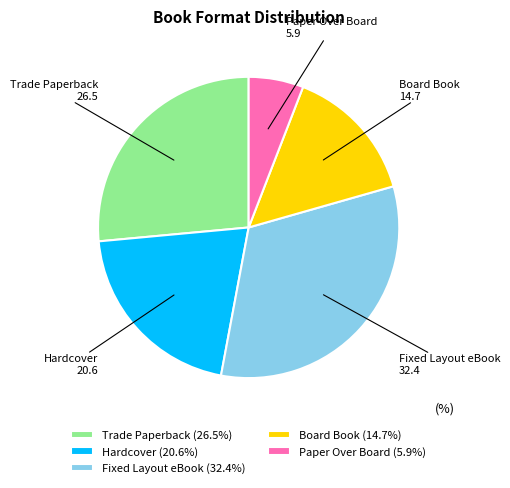

Is Fixed Layout eBook the majority of the pie?

No